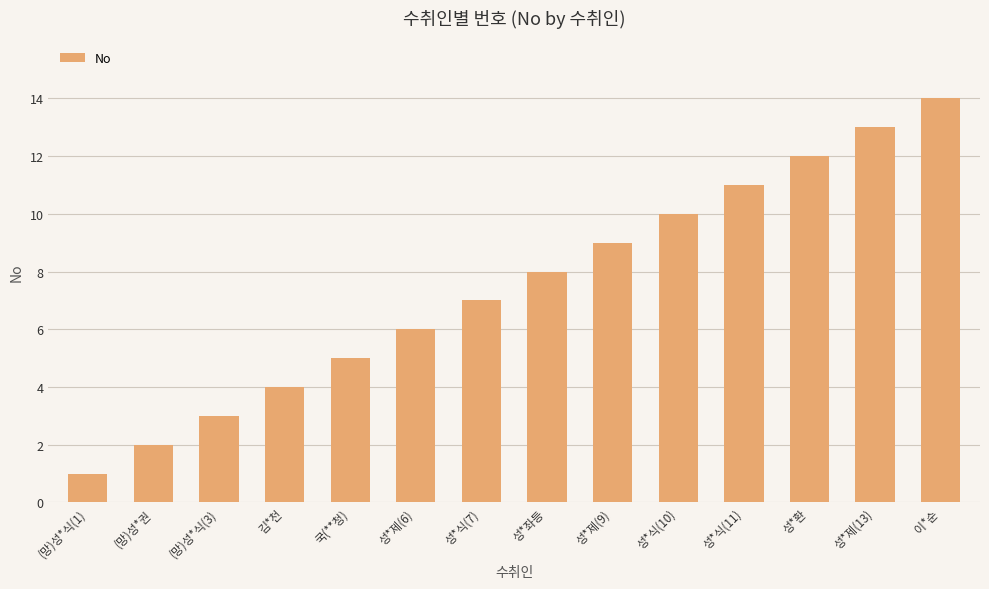

True or false: the data shows 1 at (망)성*식(1).

True